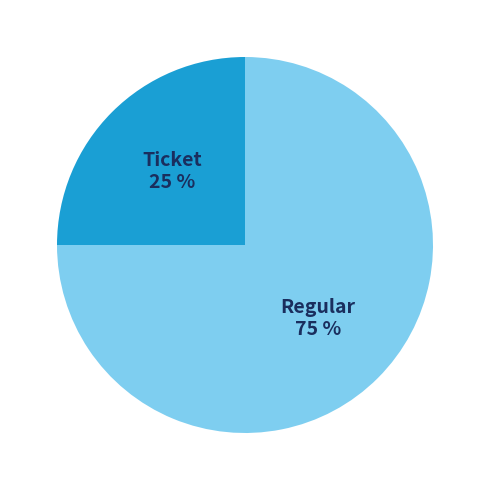

To the nearest percent, what is the difference between the largest and smallest slice percentages?

50%